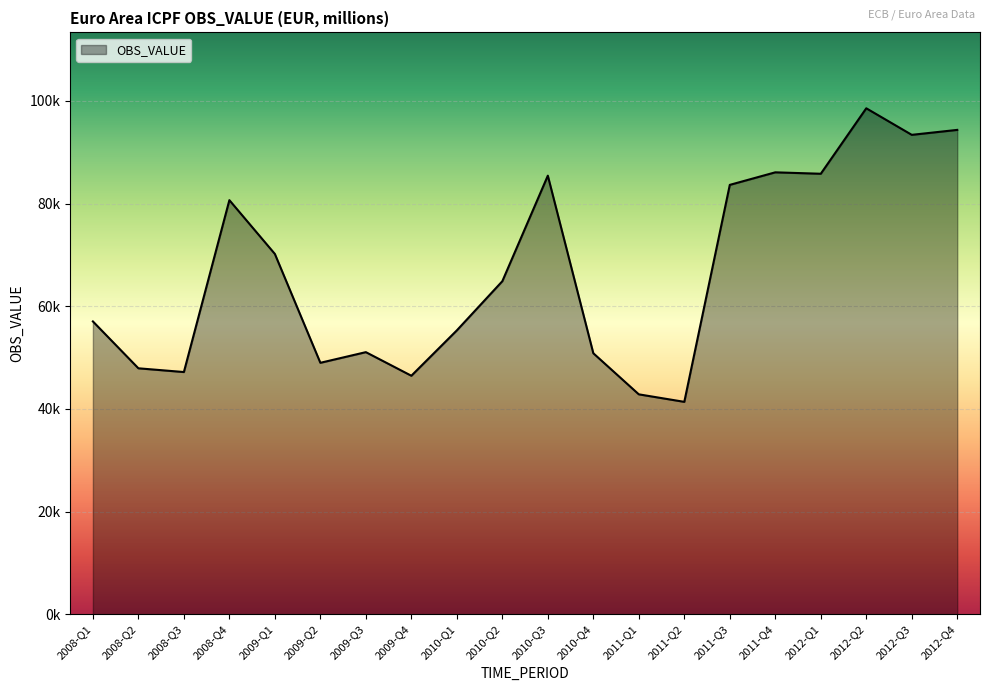

Does the chart have visible grid lines?

Yes